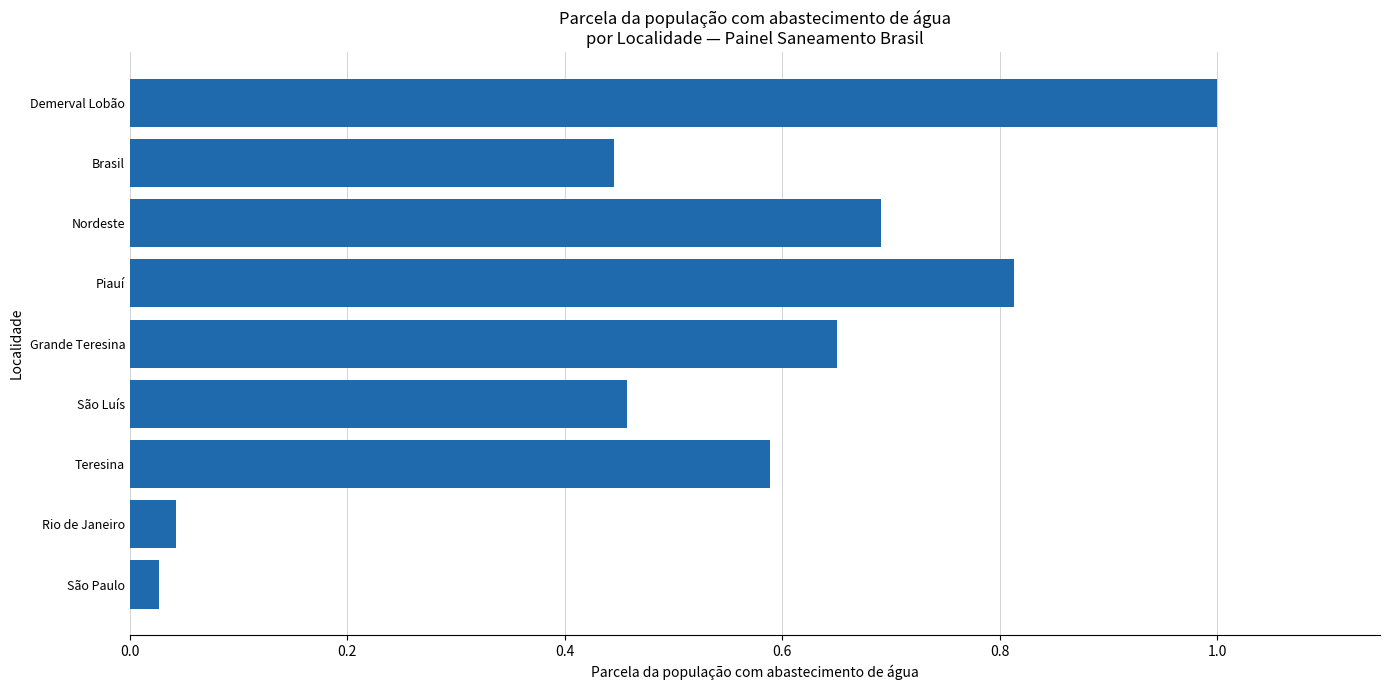

What is the label of the 5th bar from the bottom?

Grande Teresina